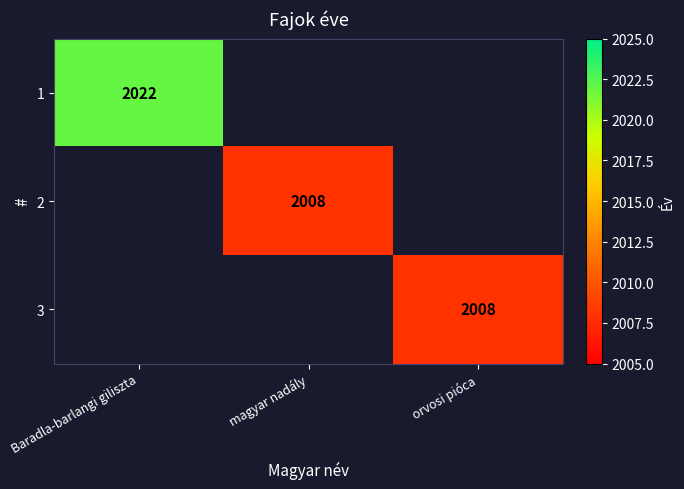

True or false: 3 has a value of 2008 at orvosi pióca.

True